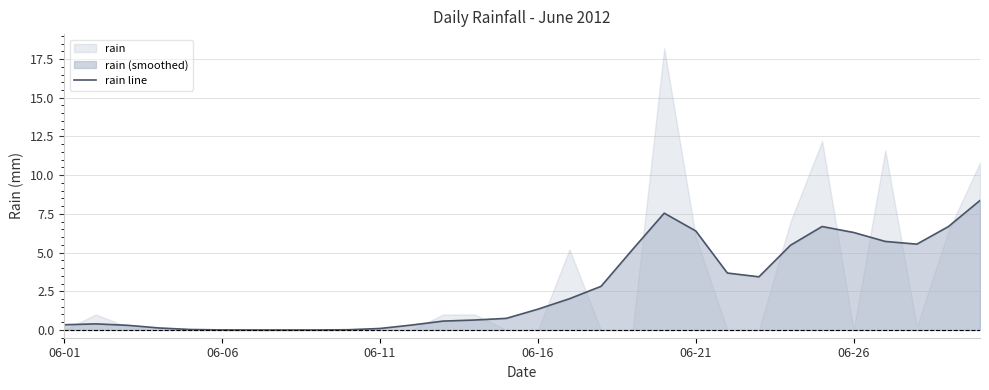

At which category does the data reach its first local valley?

7